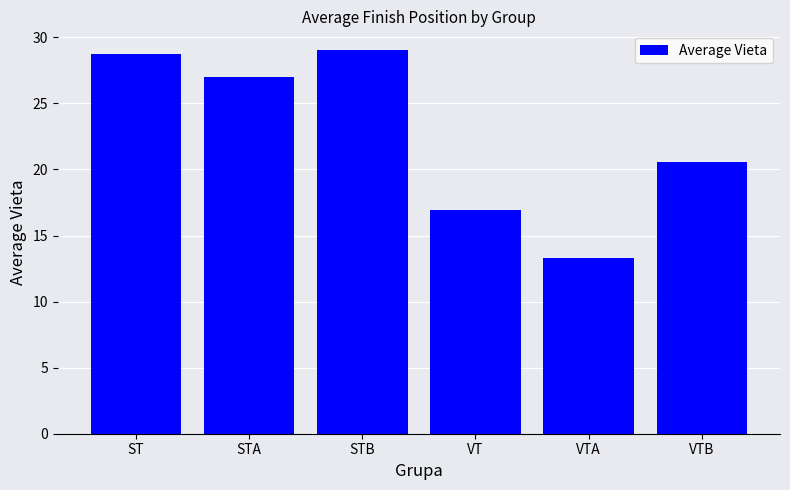

Where is the data nearest to the value 21?

VTB